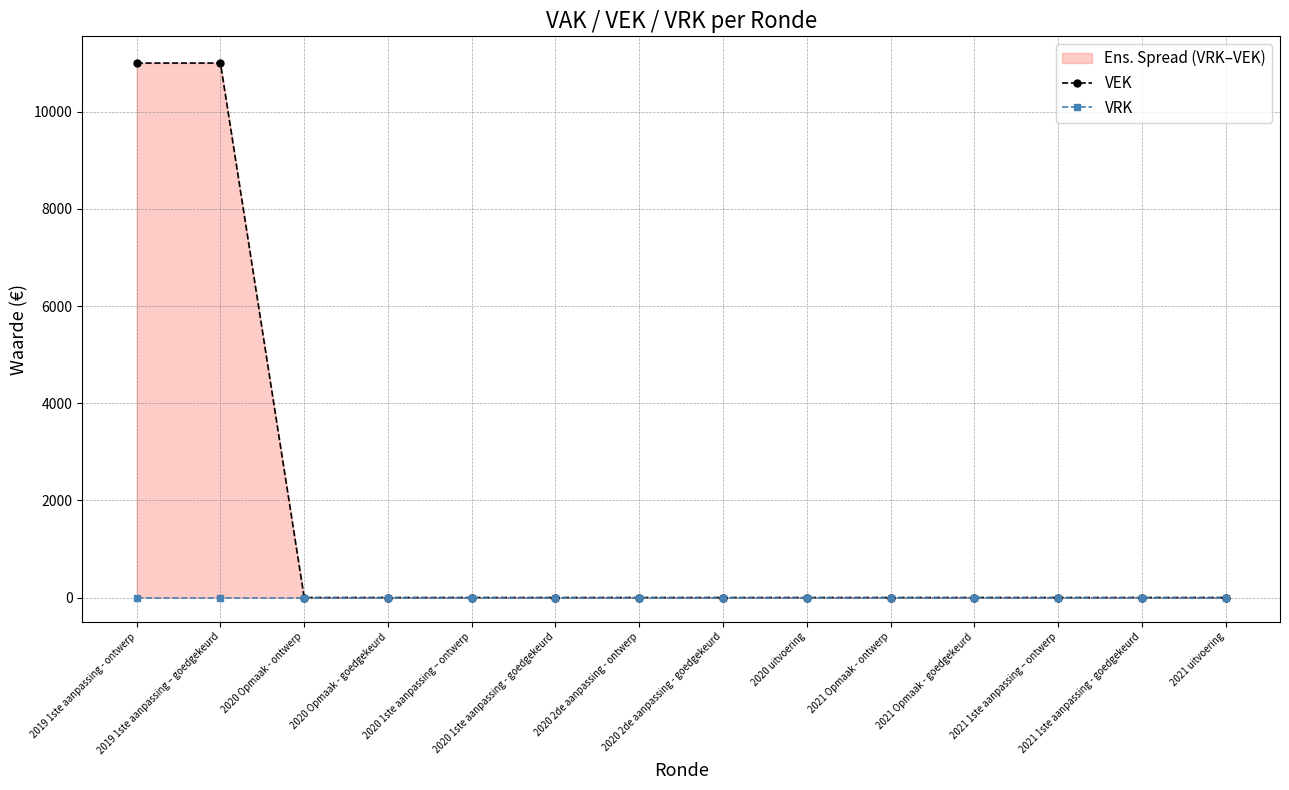

True or false: VEK has a value of 0 at 2021 Opmaak - ontwerp.

True